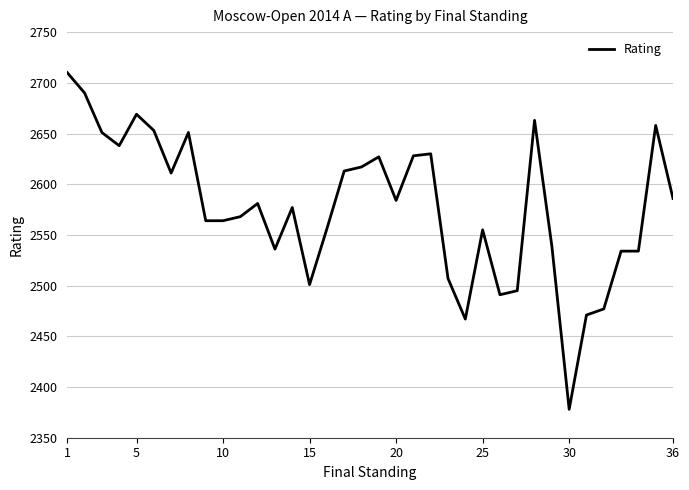

What is the difference between the maximum and minimum values?

332